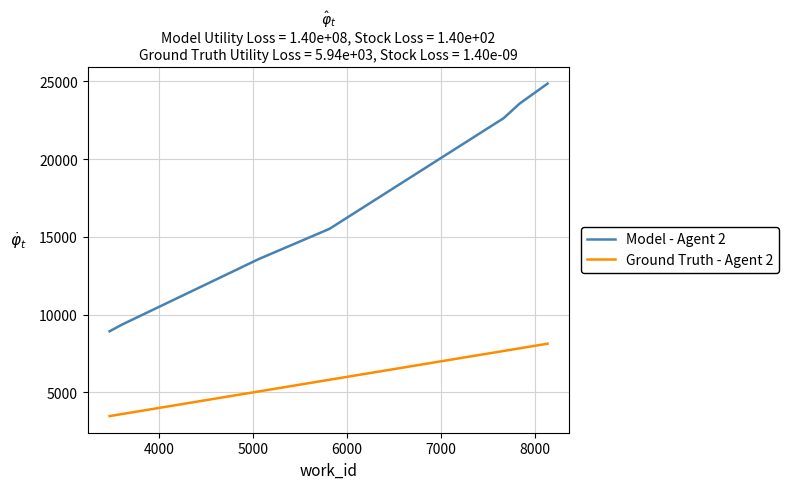

What is the difference between the second highest and minimum values in the Ground Truth - Agent 2 series?

4359